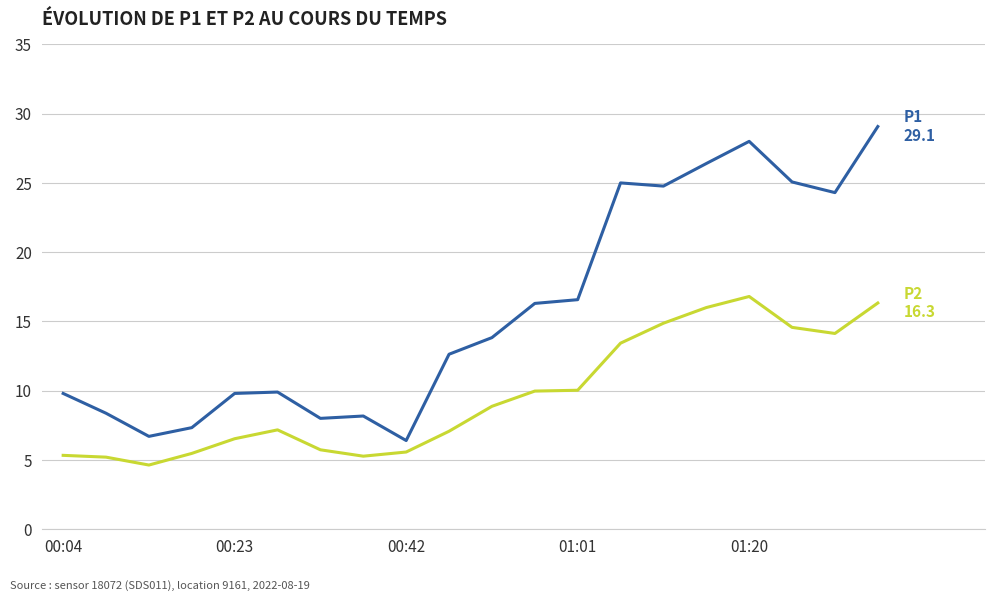

What is the smallest value displayed?

4.6